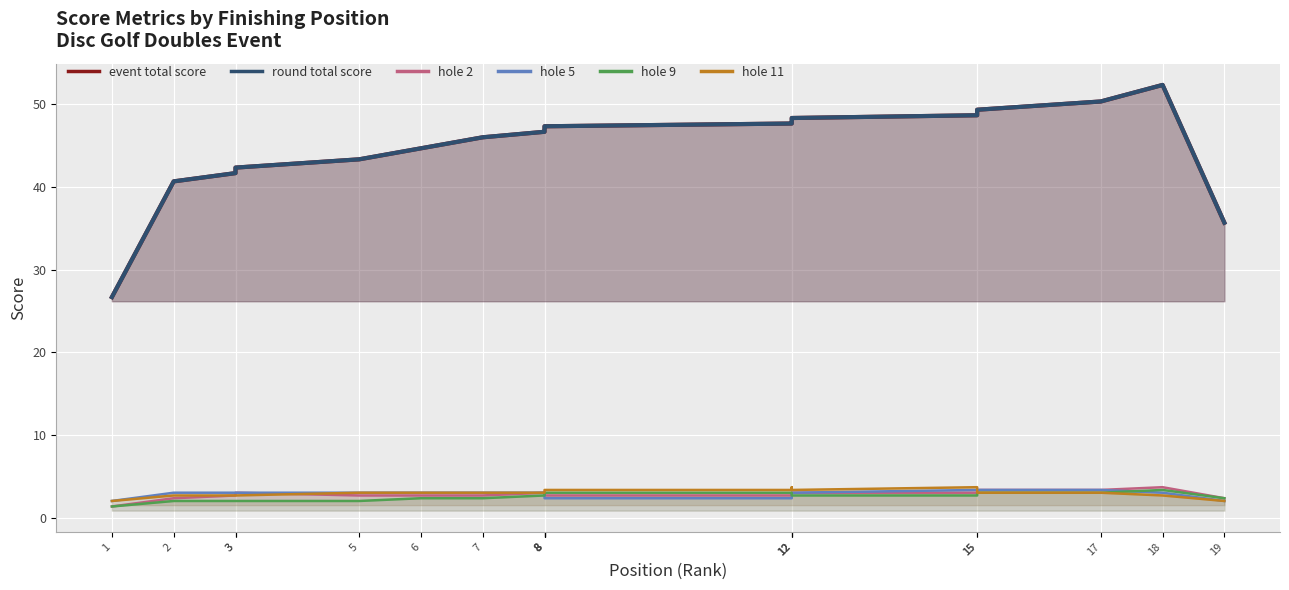

At which label is hole 11 closest to 2?

1